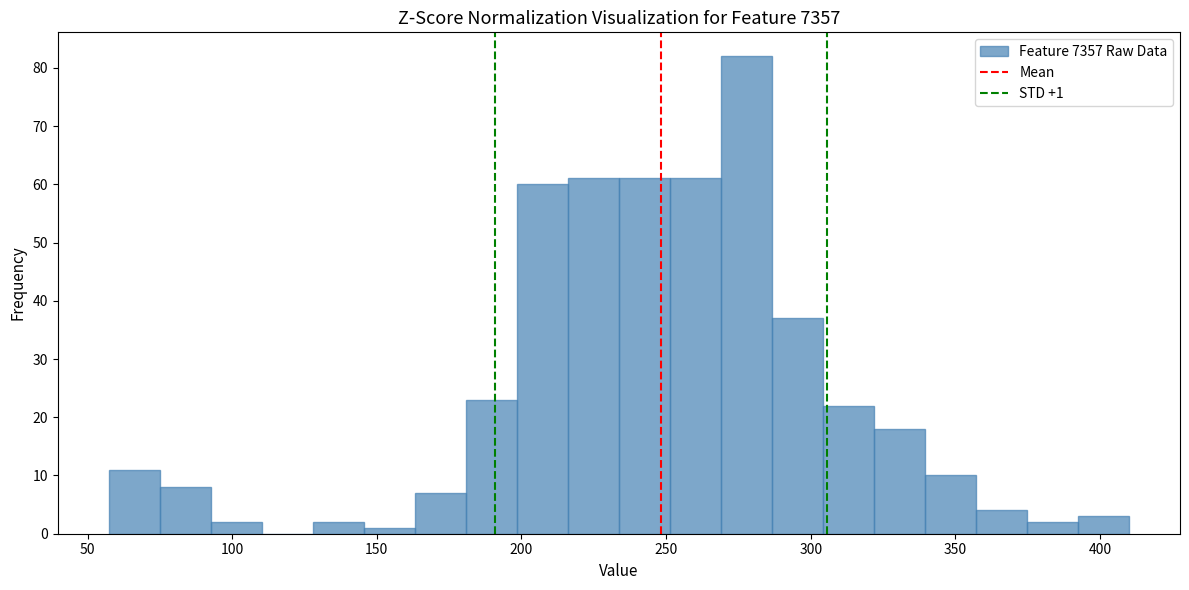

Around what value on the x-axis is the tallest bar? Give the approximate position of its centre, as read against the axis.

280